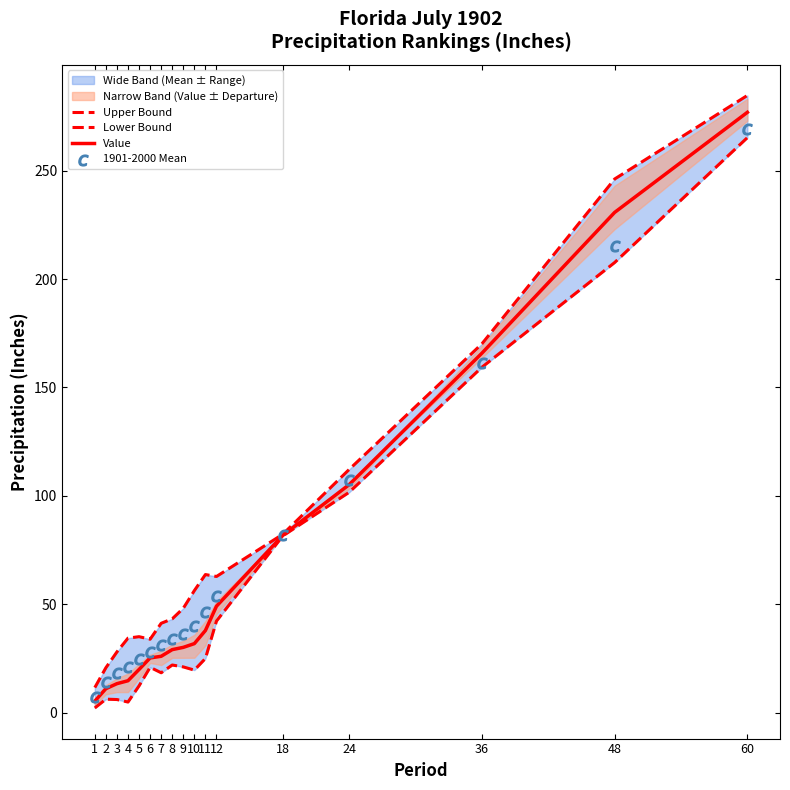

Is the value of 1901-2000 Mean at 18 greater than the value of Upper Bound at 48?

No